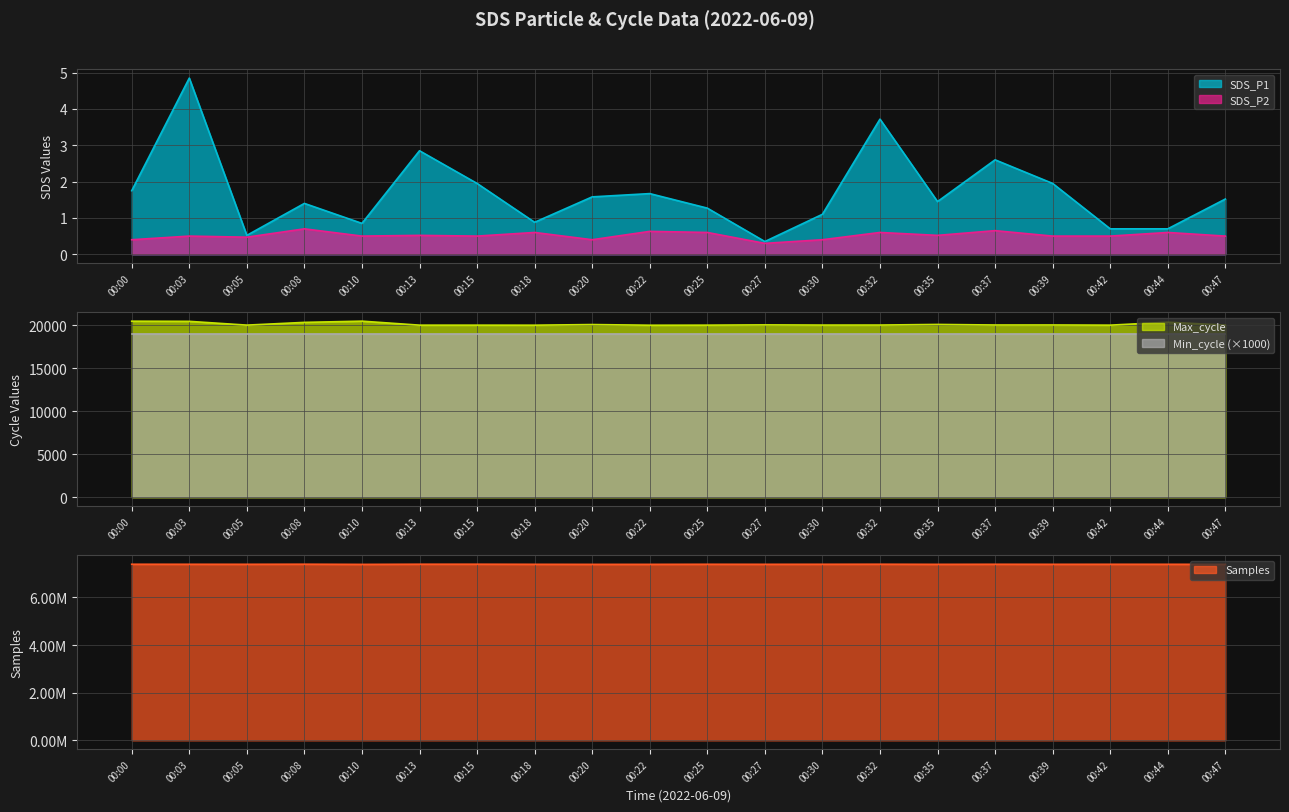

The SDS_P2 series shows 0.3 at 00:37. True or false?

False